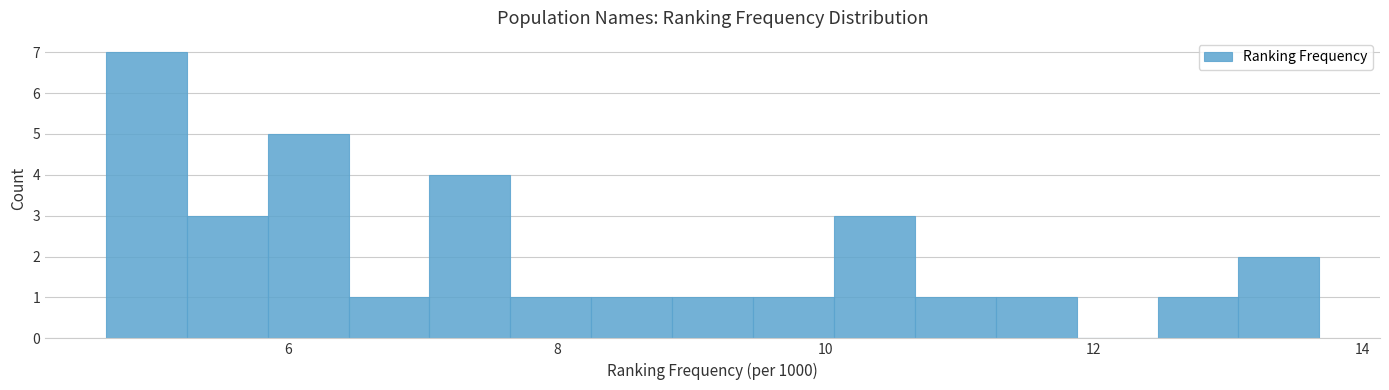

Read against the x-axis, roughly where is the centre of the tallest bar?

5.0